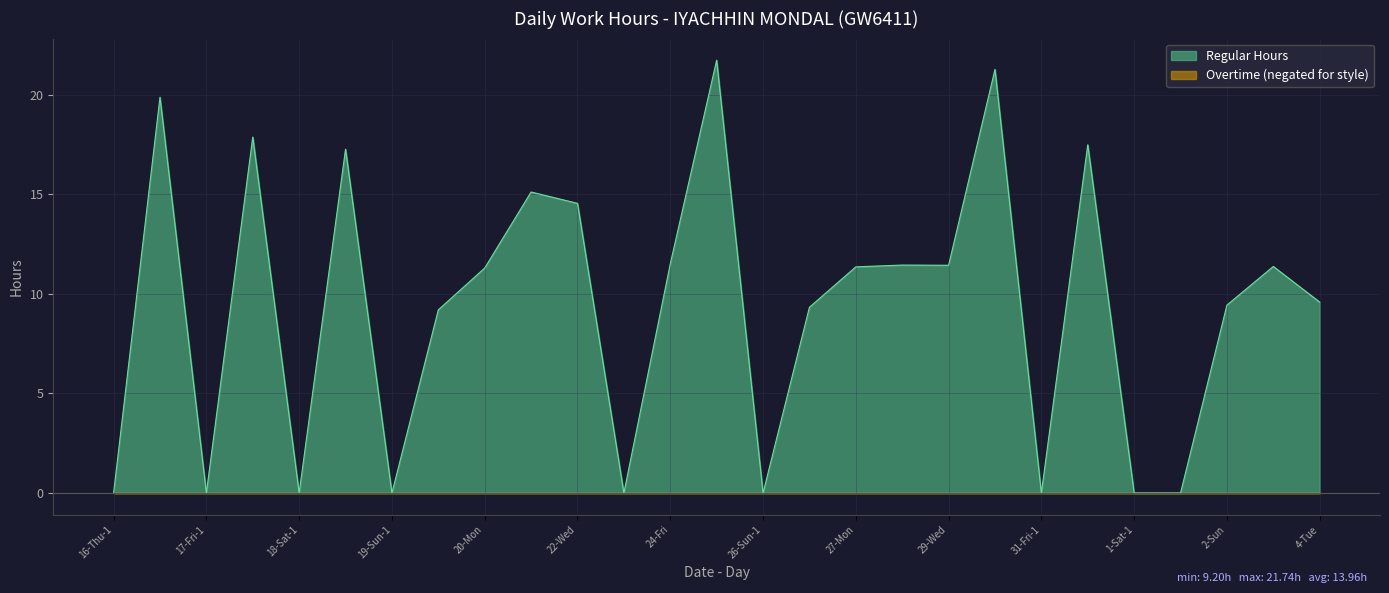

List the labels in order of value, smallest first.

16-Thu-1, 17-Fri-1, 18-Sat-1, 19-Sun-1, 23-Thu, 26-Sun-1, 31-Fri-1, 1-Sat-1, 1-Sat-2, 19-Sun-2, 26-Sun-2, 2-Sun, 4-Tue, 20-Mon, 27-Mon, 3-Mon, 29-Wed, 28-Tue, 24-Fri, 22-Wed, 21-Tue, 18-Sat-2, 31-Fri-2, 17-Fri-2, 16-Thu-2, 30-Thu, 25-Sat